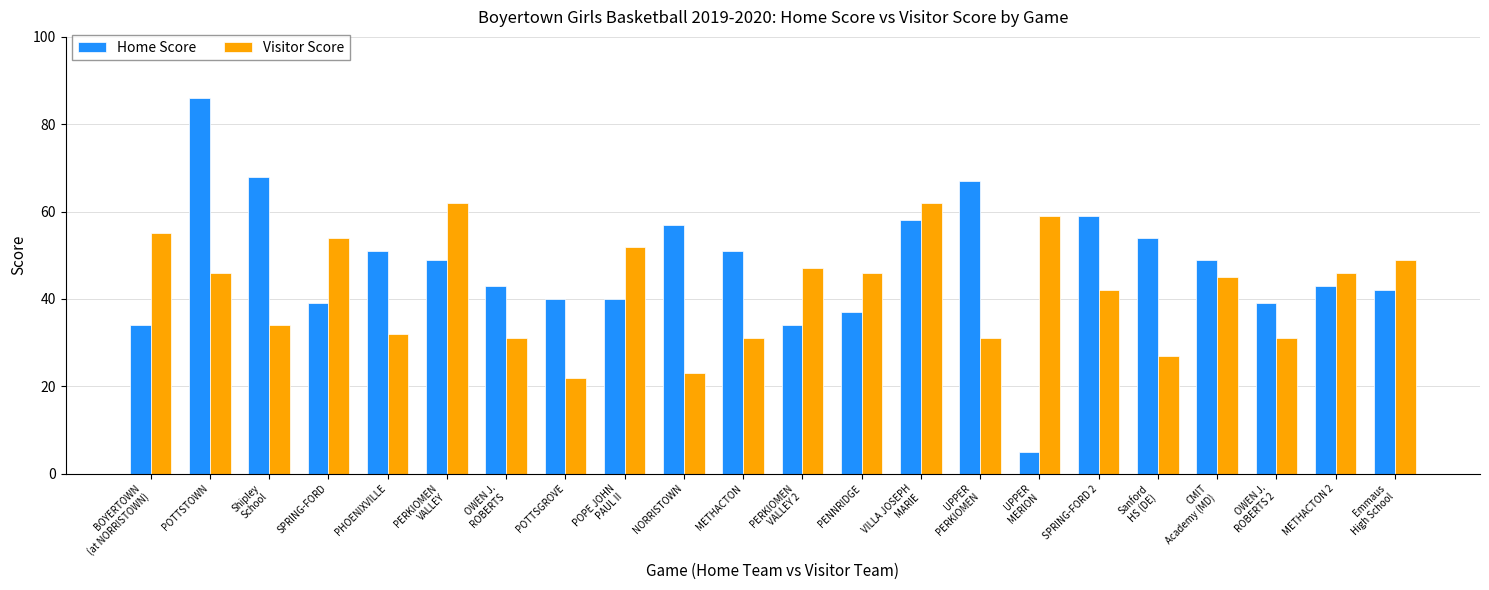

At Shipley
School, list the series in order from largest to smallest.

Home Score, Visitor Score